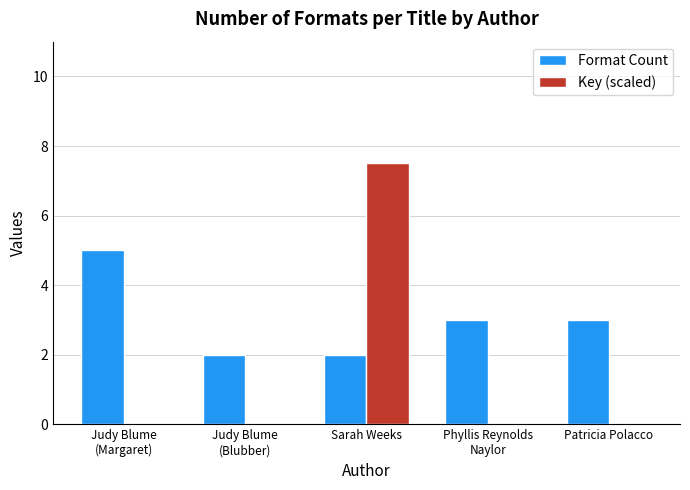

Is the value of Format Count at Sarah Weeks greater than the value of Key (scaled) at Judy Blume
(Blubber)?

Yes